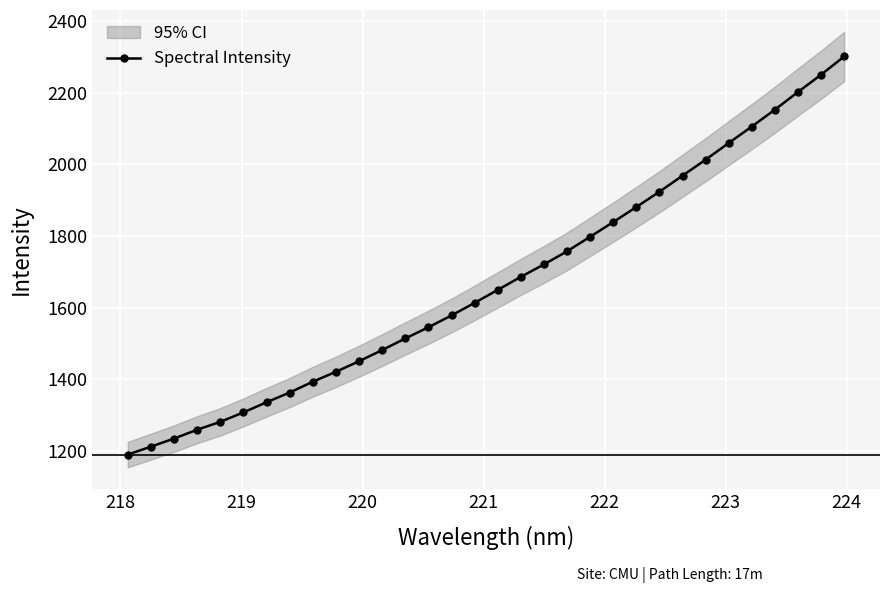

What is the value of the Spectral Intensity point at the 12th from the left?

1481.0